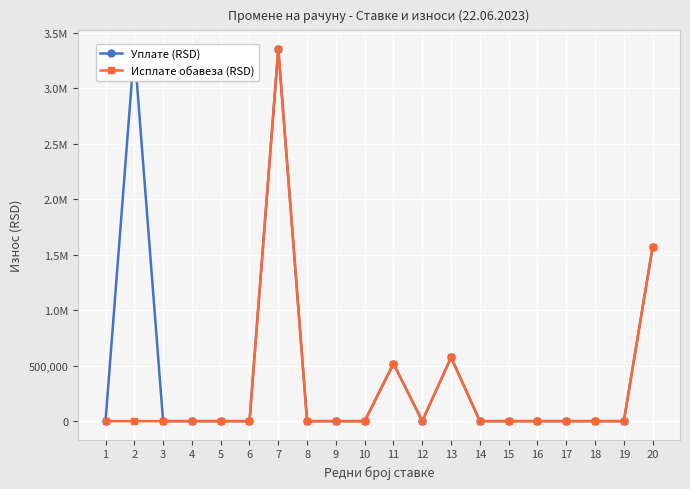

How many lines are shown in the chart?

2